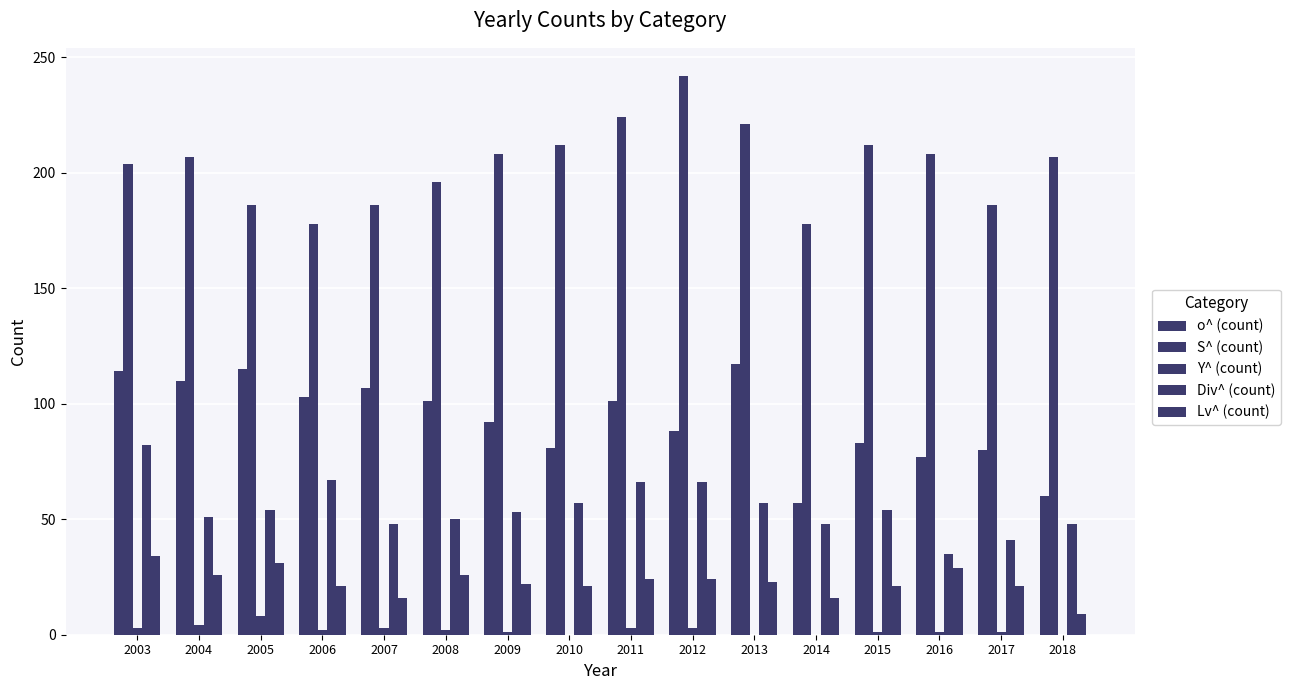

What is the highest value of the S^ (count) series?

242